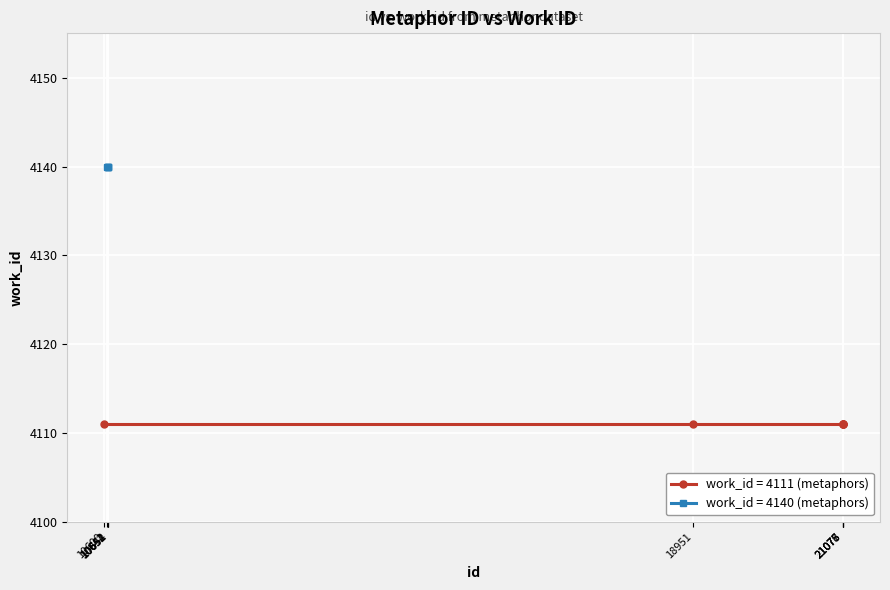

What is the change in value from 10654 to 21075?

-29